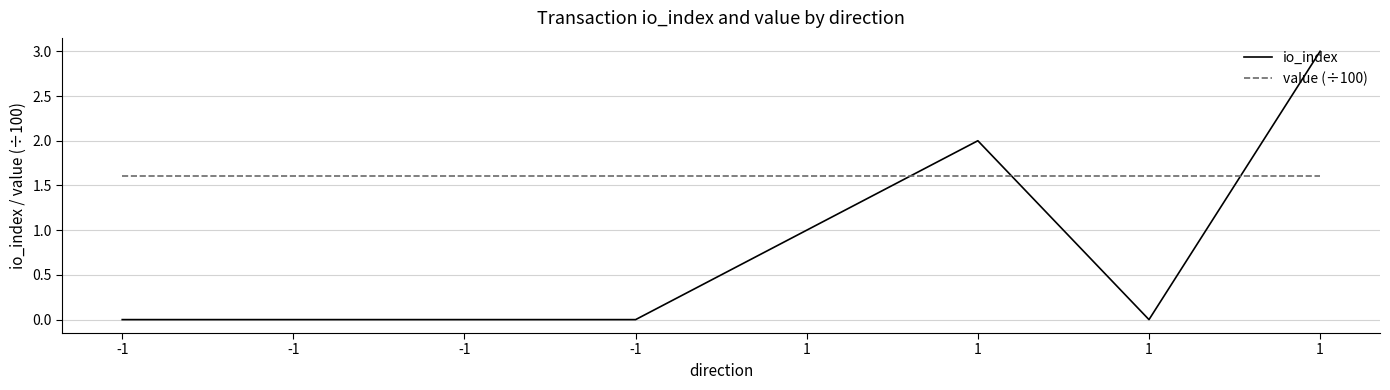

What is the total value across all series at -1?

1.6